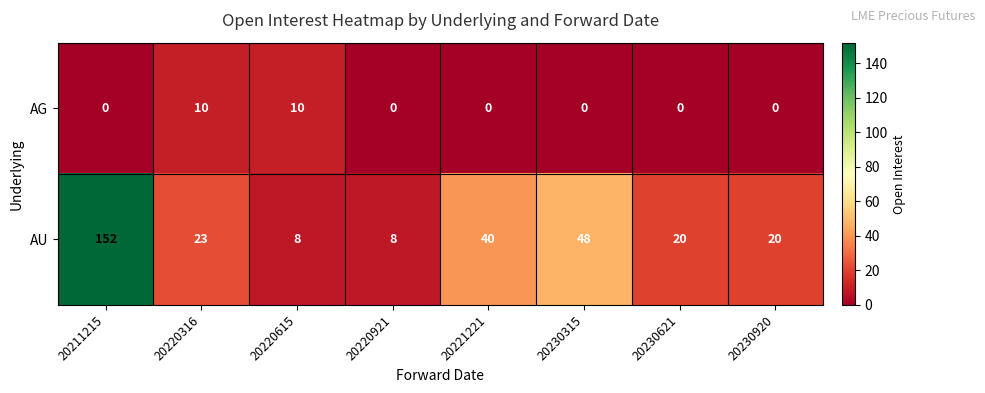

Reading left to right, extract all data points from this chart.

AG: 20211215=0	20220316=10	20220615=10	20220921=0	20221221=0	20230315=0	20230621=0	20230920=0
AU: 20211215=152	20220316=23	20220615=8	20220921=8	20221221=40	20230315=48	20230621=20	20230920=20